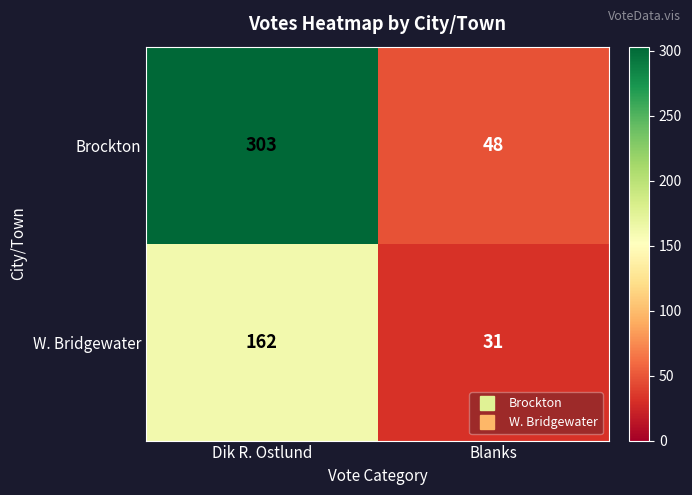

What is the maximum value for Brockton?

303